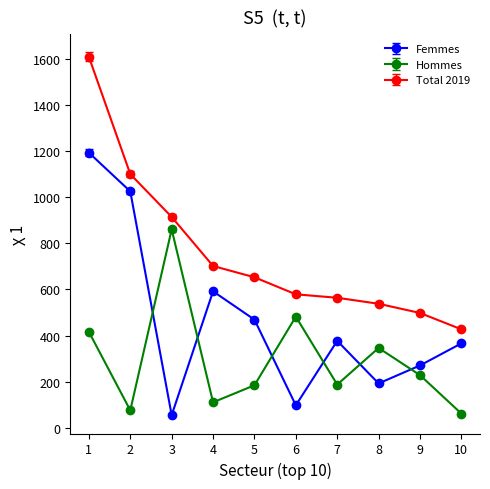

True or false: Hommes and Total 2019 intersect in this chart.

False